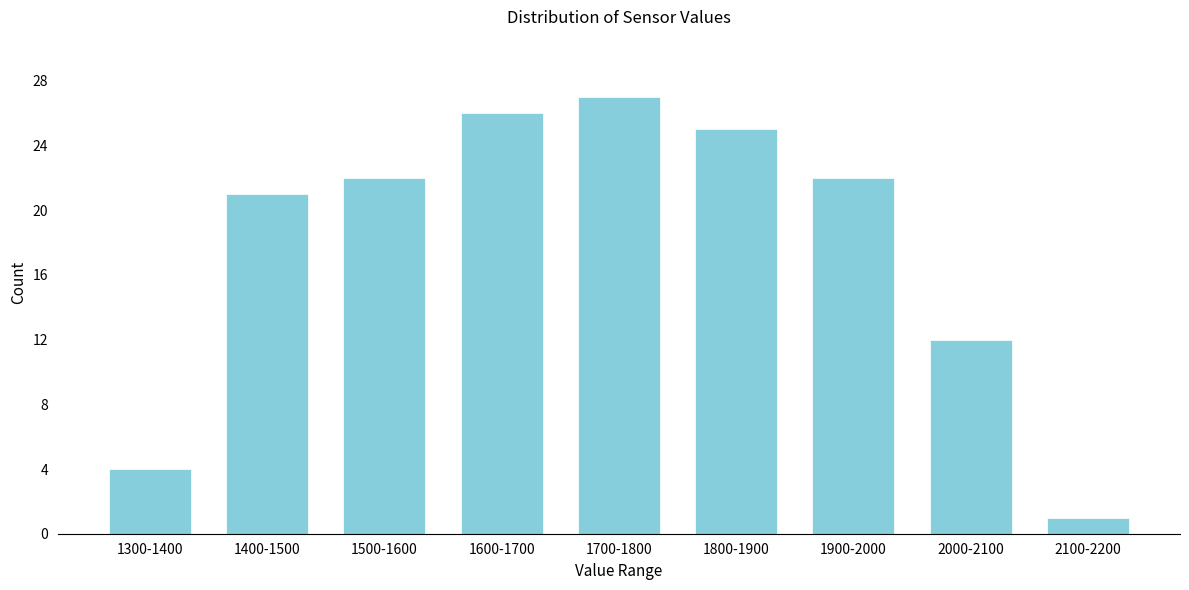

Reading left to right, extract all data points from this chart.

4	21	22	26	27	25	22	12	1